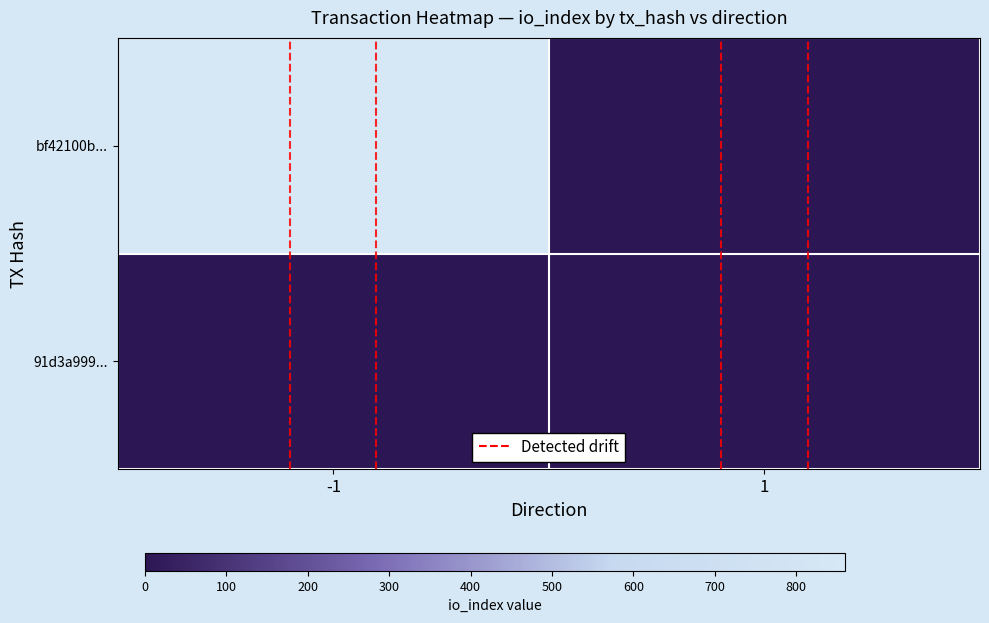

At 1, list the series in order from largest to smallest.

bf42100b..., 91d3a999...